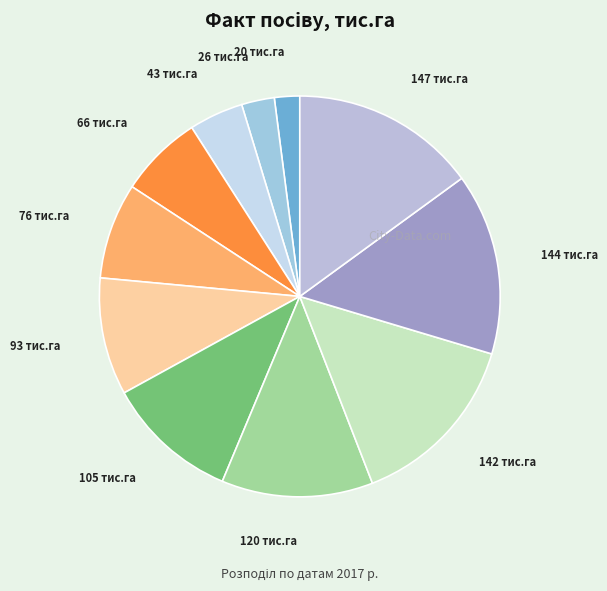

Which slice is the largest?

2017-04-12